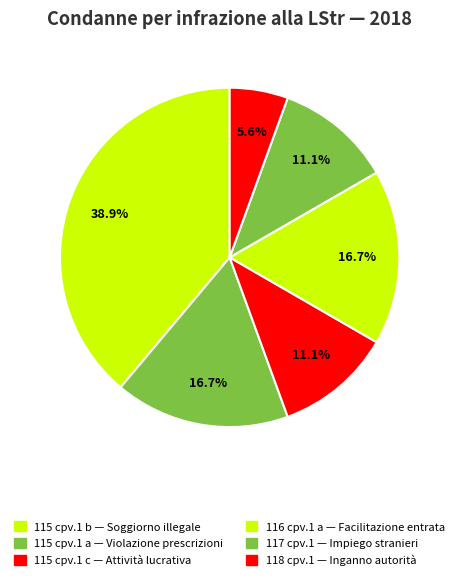

How many slices are in this pie chart?

6